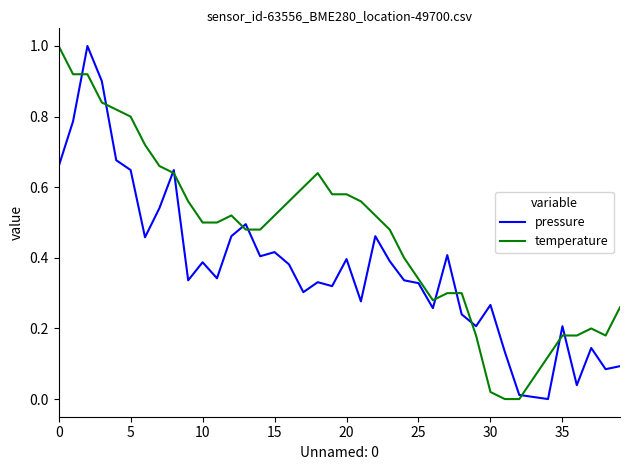

Rank the series by their average value, from lowest to highest.

pressure, temperature